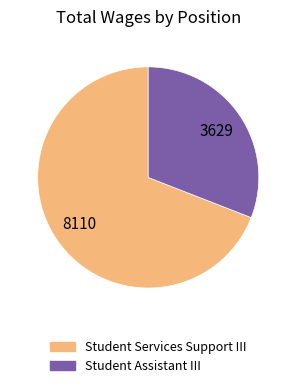

Which category accounts for the majority?

Student Services Support III